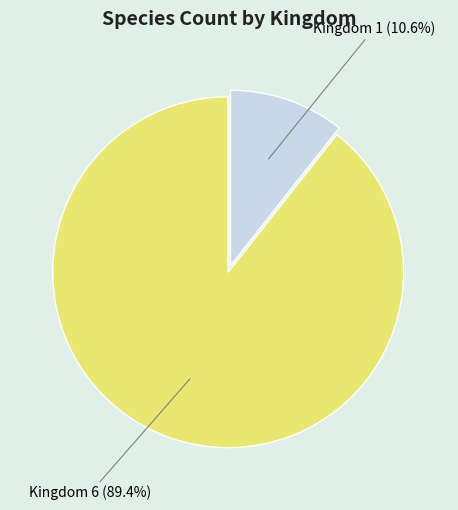

Does any single category account for the majority?

Yes